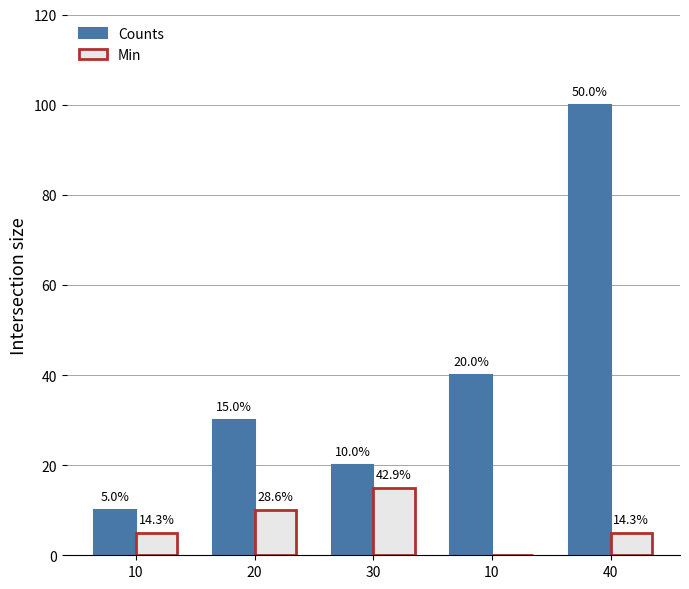

What is the total value across all series at 30?

35